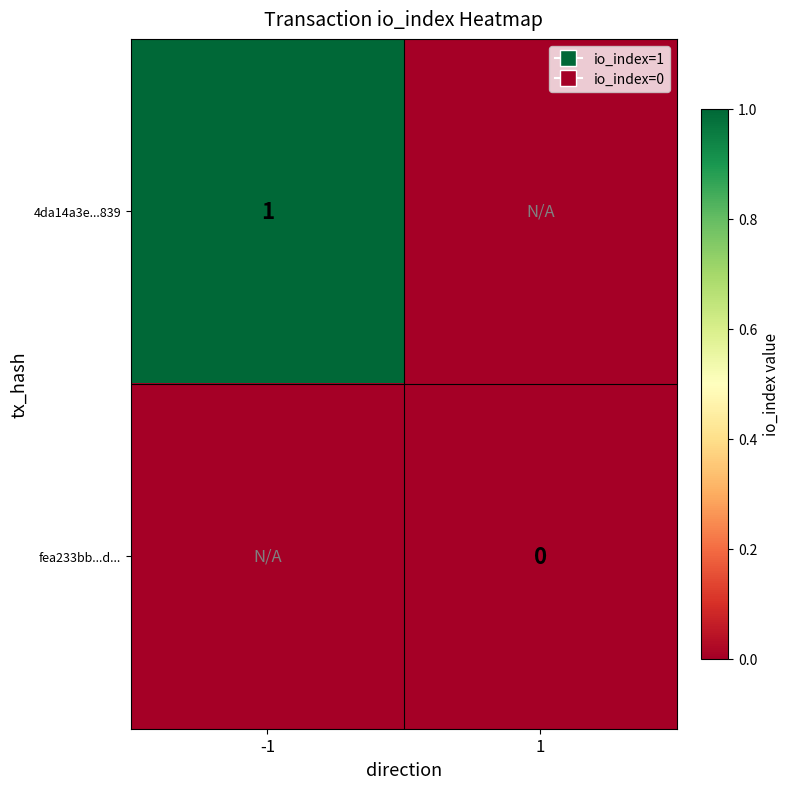

Rank the series by their average value, from highest to lowest.

4da14a3e...839, fea233bb...d...